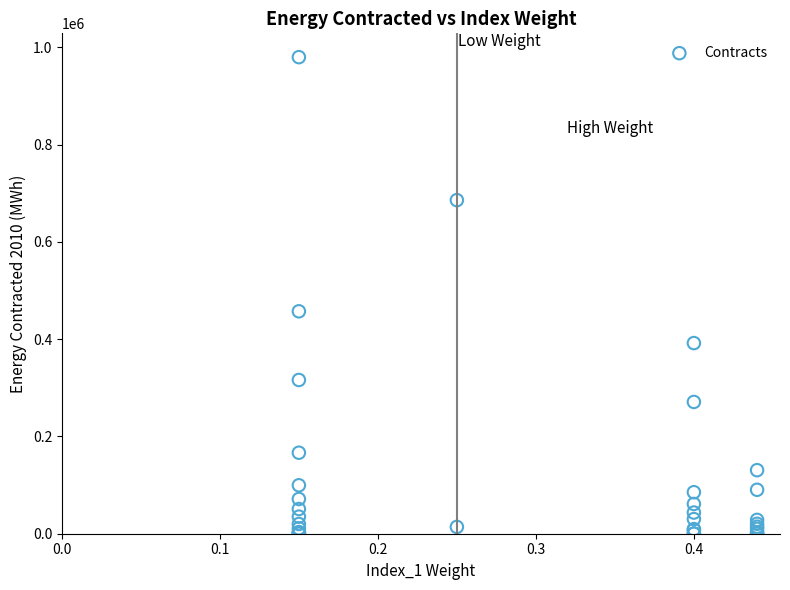

What Y value in the scatter plot is closest to 490007?

457382.1